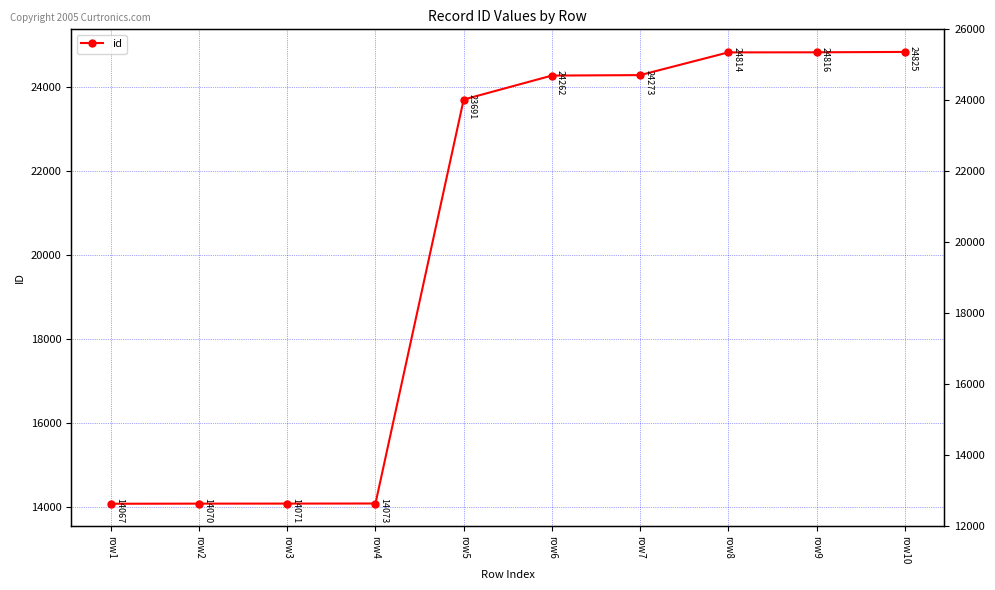

At which category does the chart reach its peak across all series?

row10